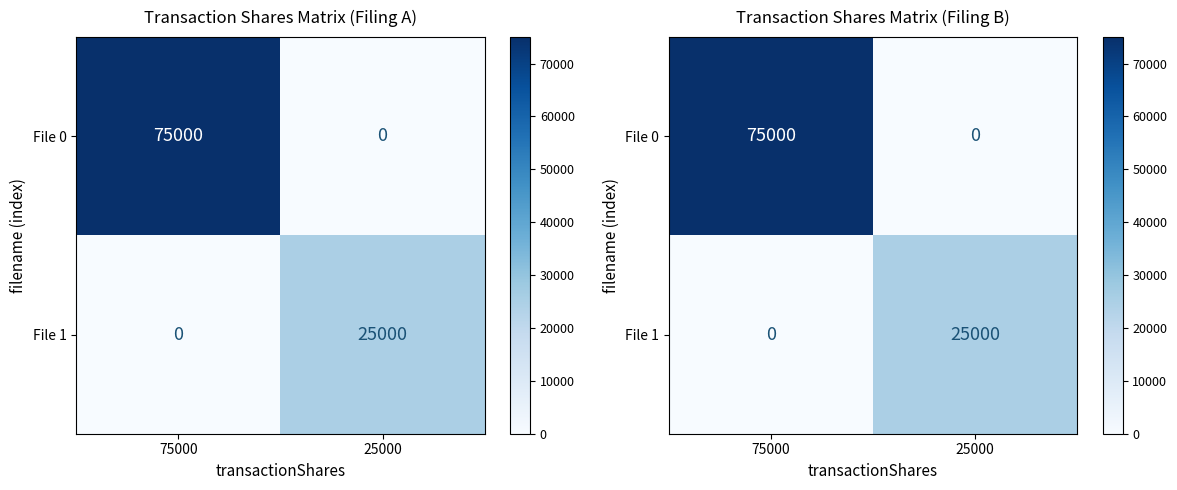

Between 75000 and 25000, which series saw the biggest shift?

File 0